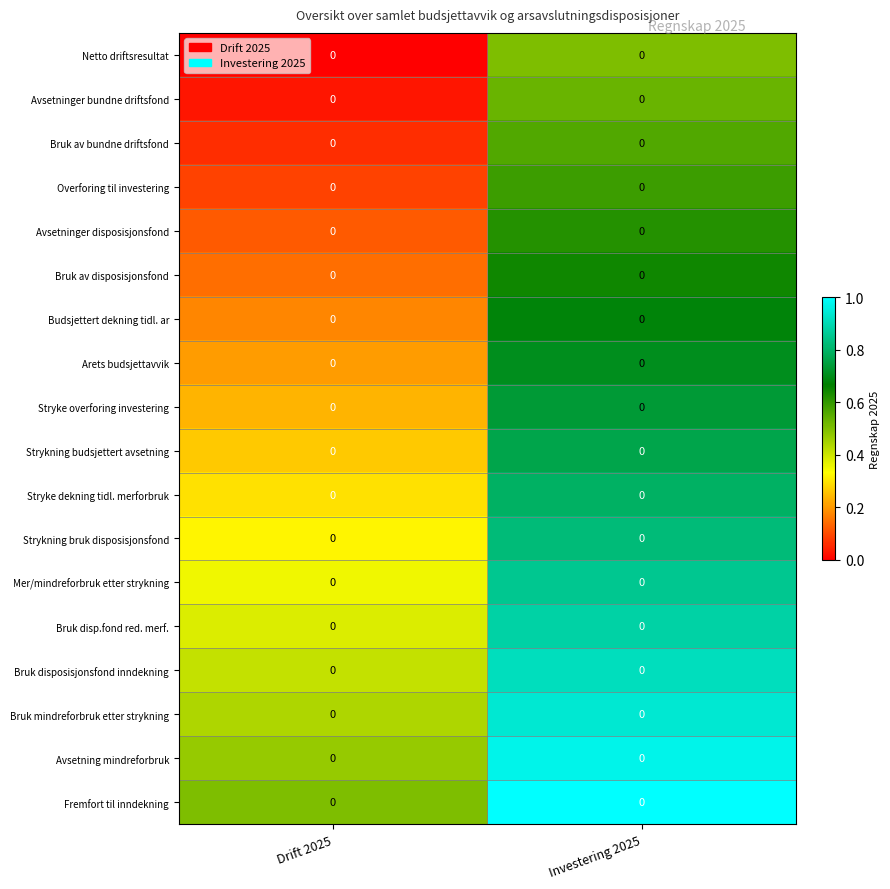

Count the number of categories in the chart.

2